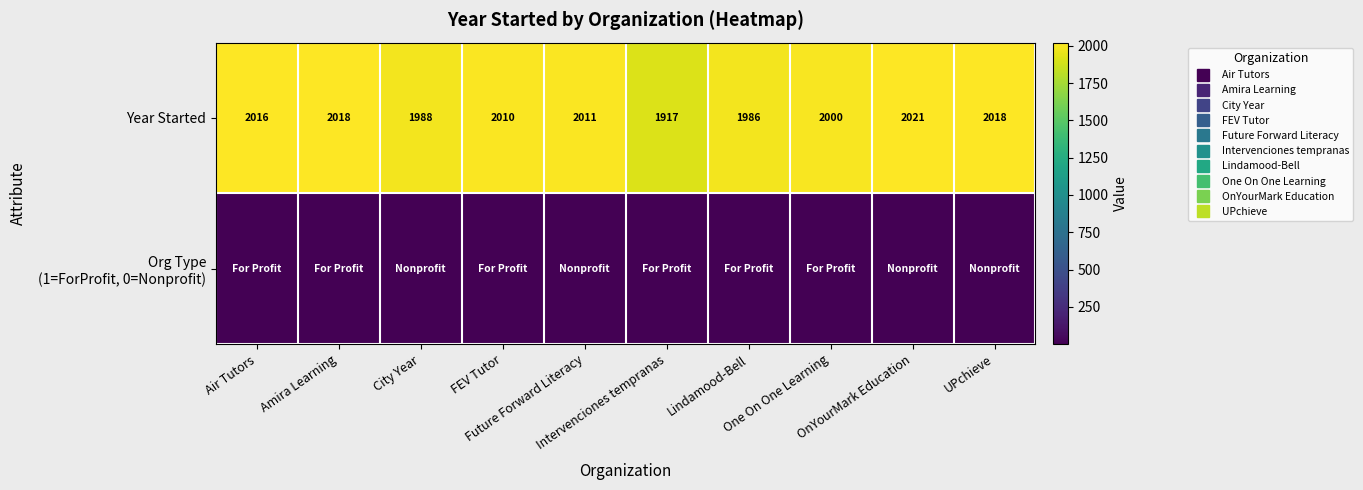

Which has a higher value, City Year or Air Tutors?

Air Tutors